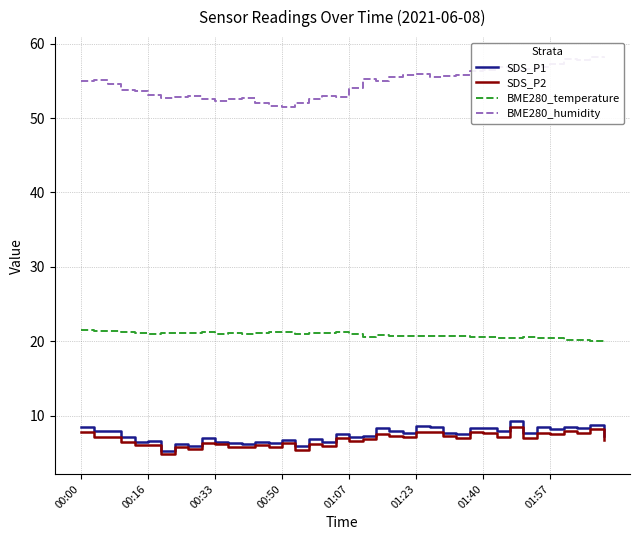

Which series has the widest spread of values?

BME280_humidity